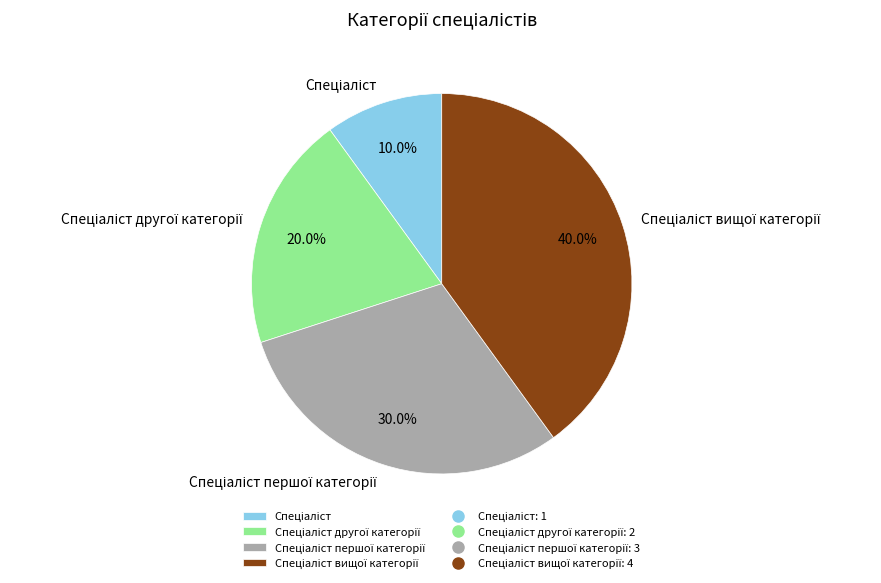

Is there any slice that represents more than half of the pie?

No